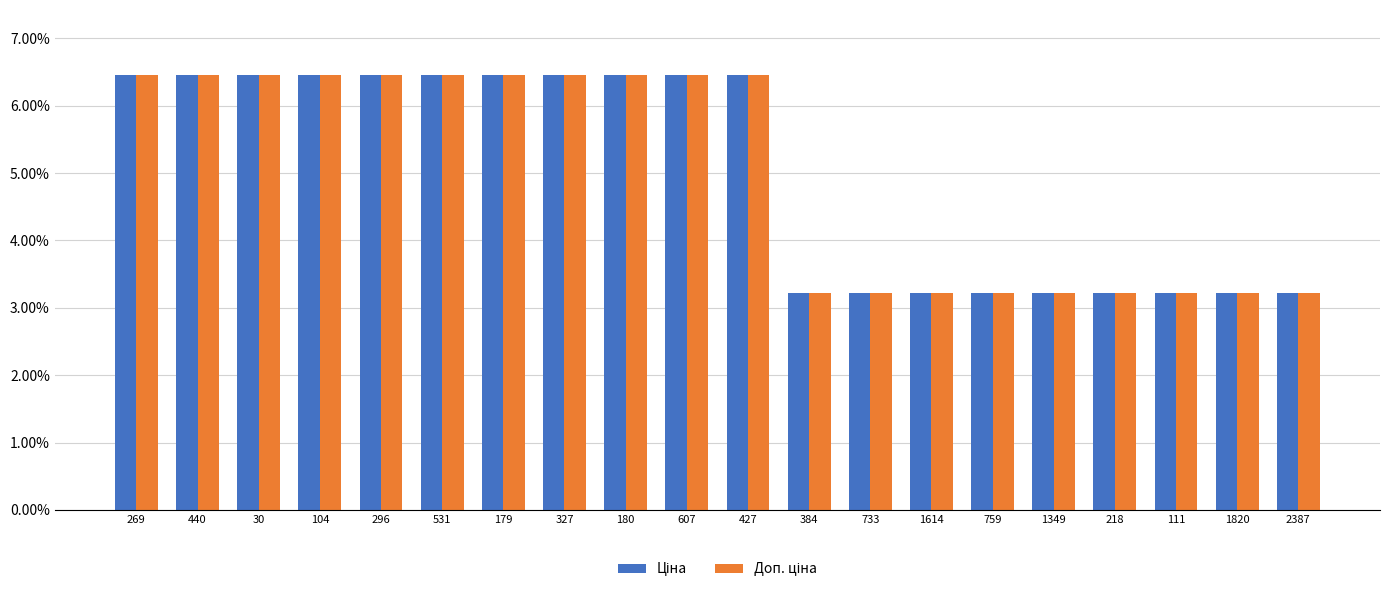

What is the greatest value displayed?

6.5